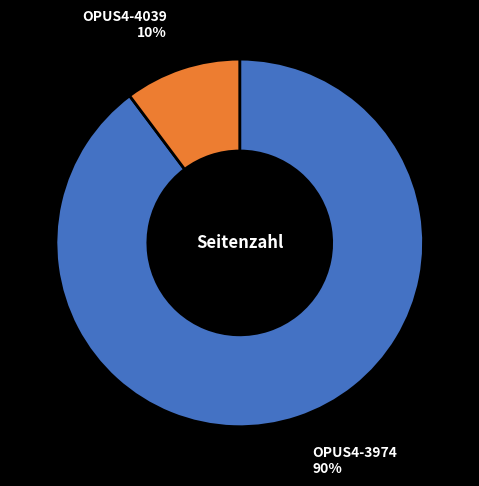

How many segments does this pie chart have?

2